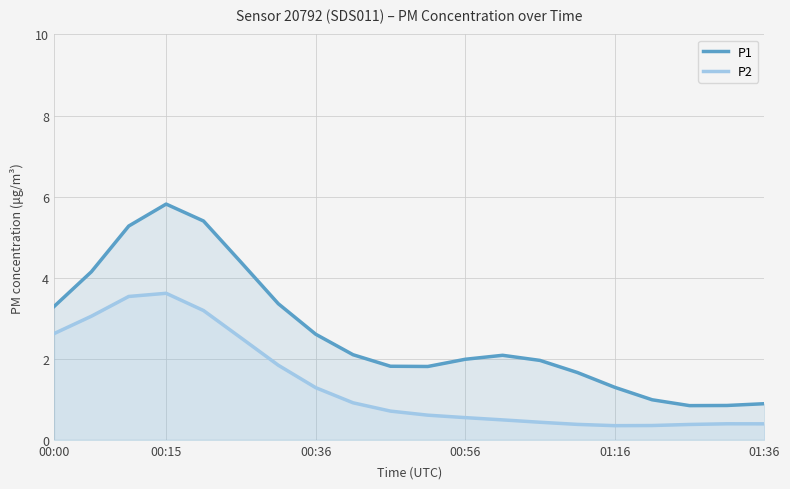

The value of P1 at 00:00 is 3.3. True or false?

True